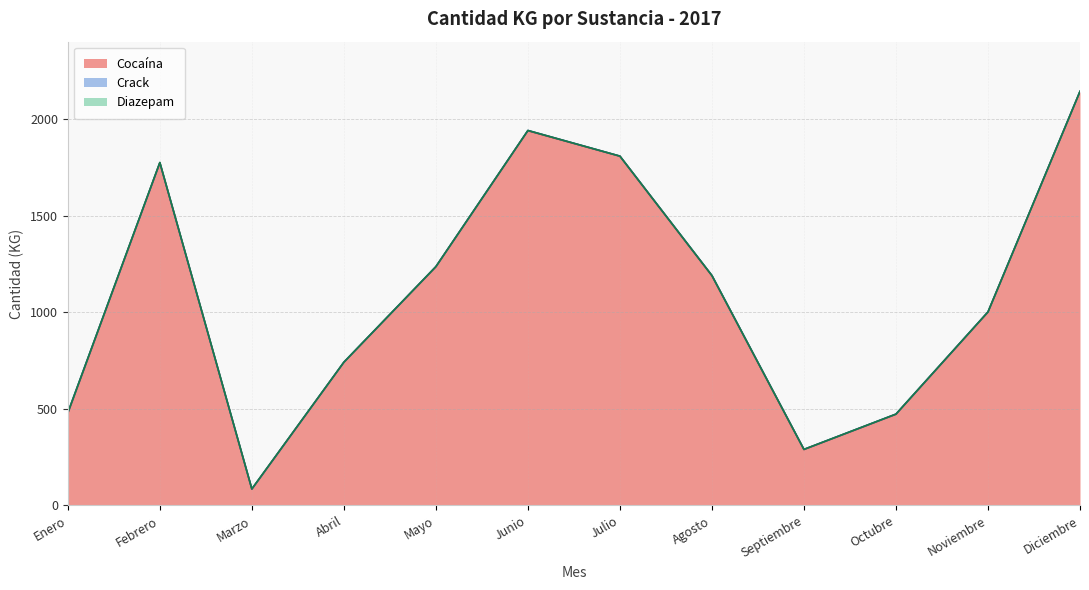

What position from the left is Noviembre?

11